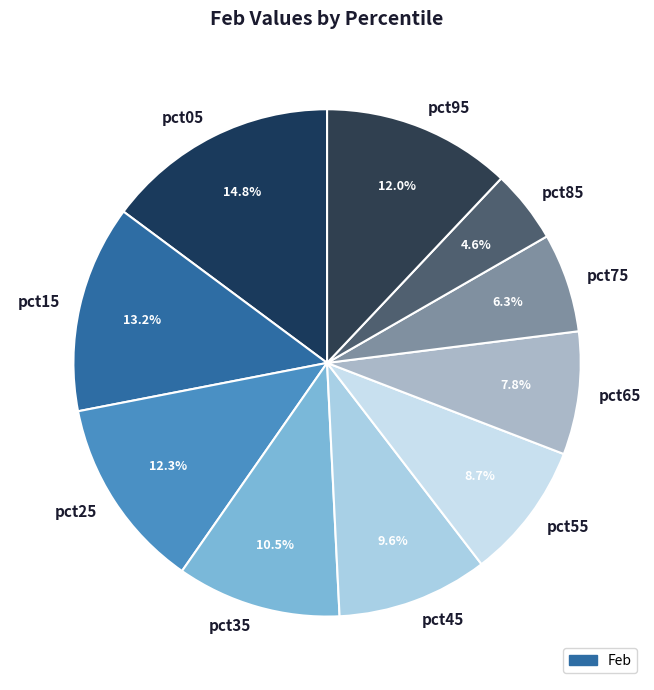

To the nearest percent, what percentage of the pie is pct45?

10%